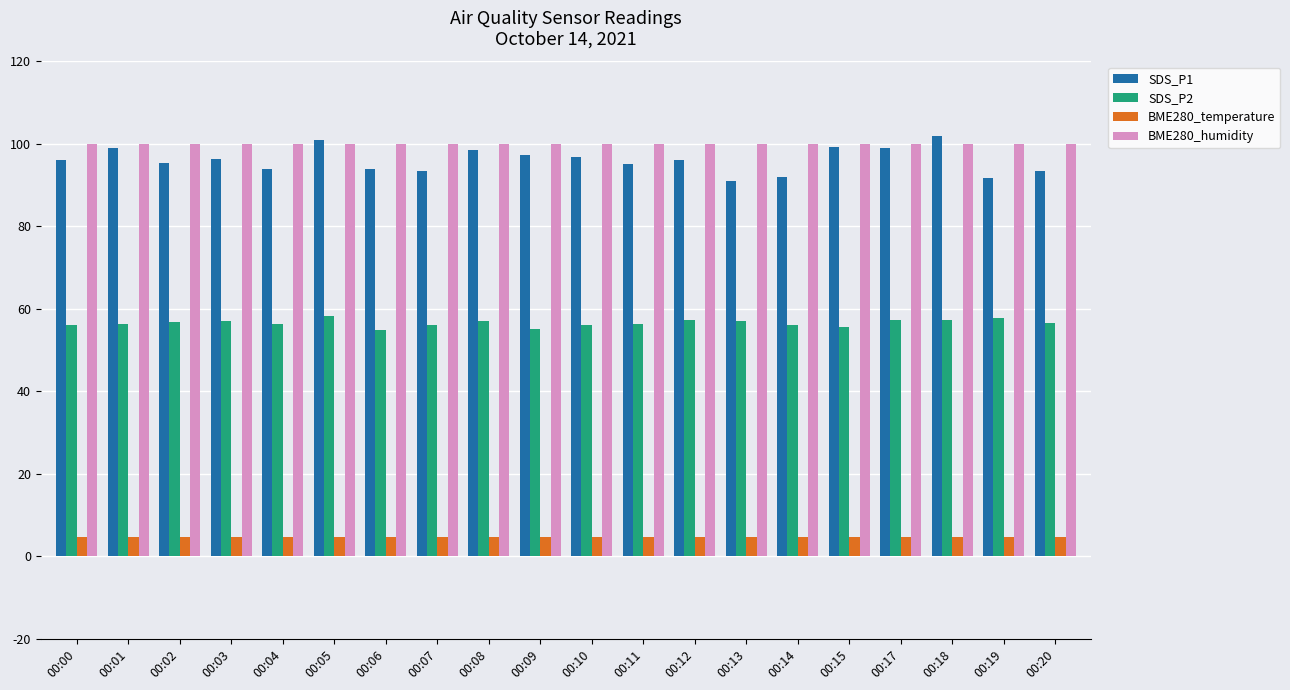

True or false: SDS_P1 has a value of 98.5 at 00:08.

True